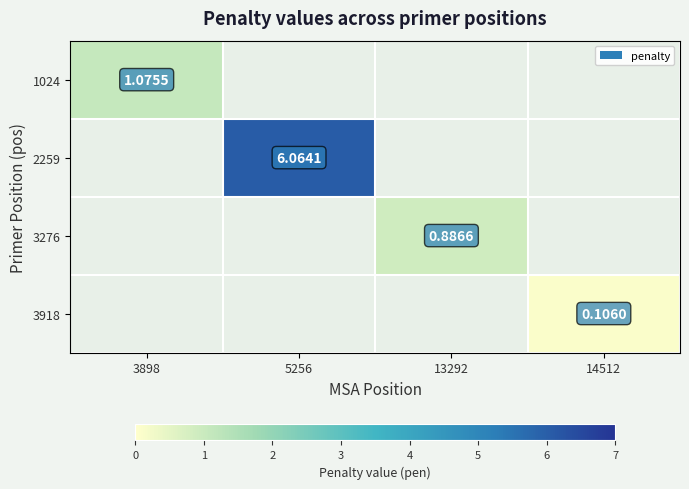

Is the value of 2259 at 13292 greater than the value of 3918 at 5256?

No